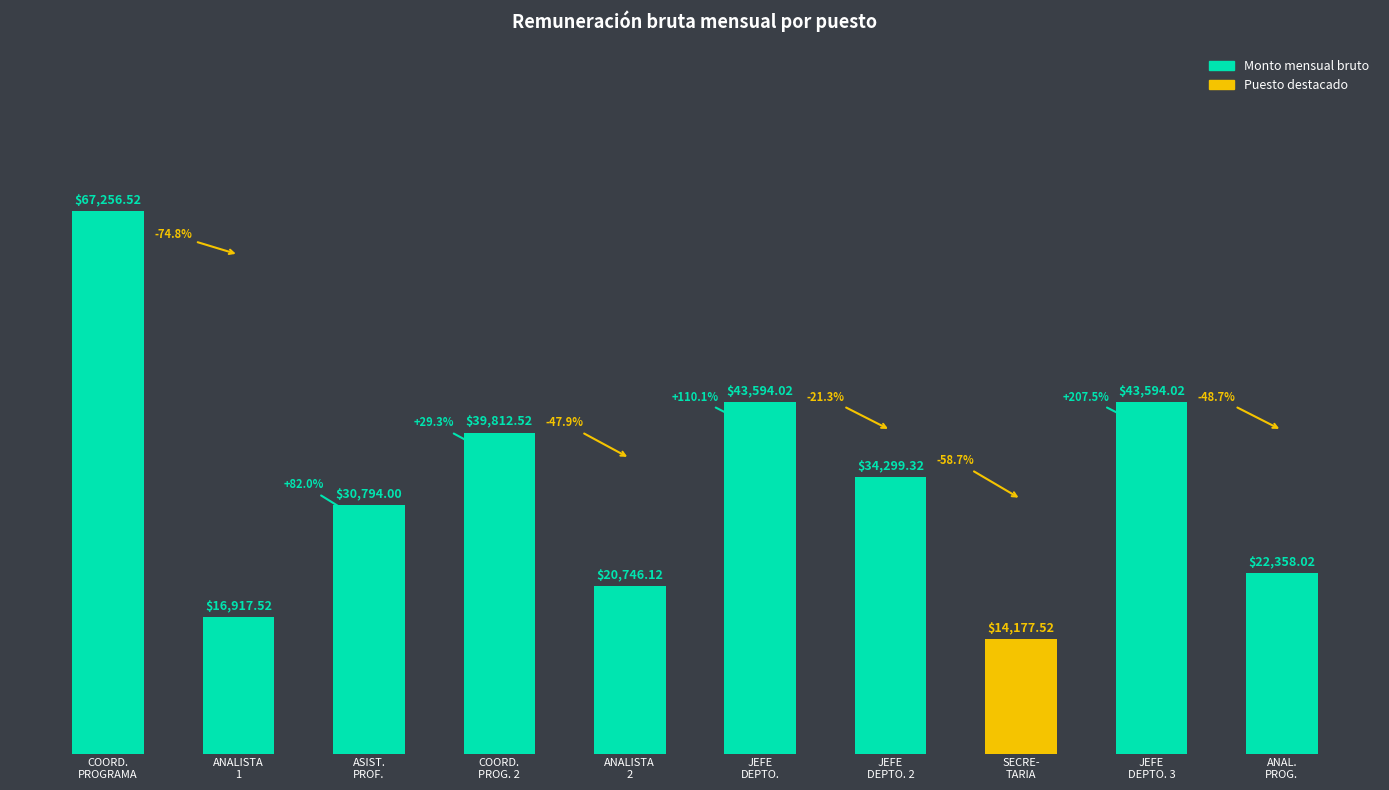

What is the sum of all values?

333549.6